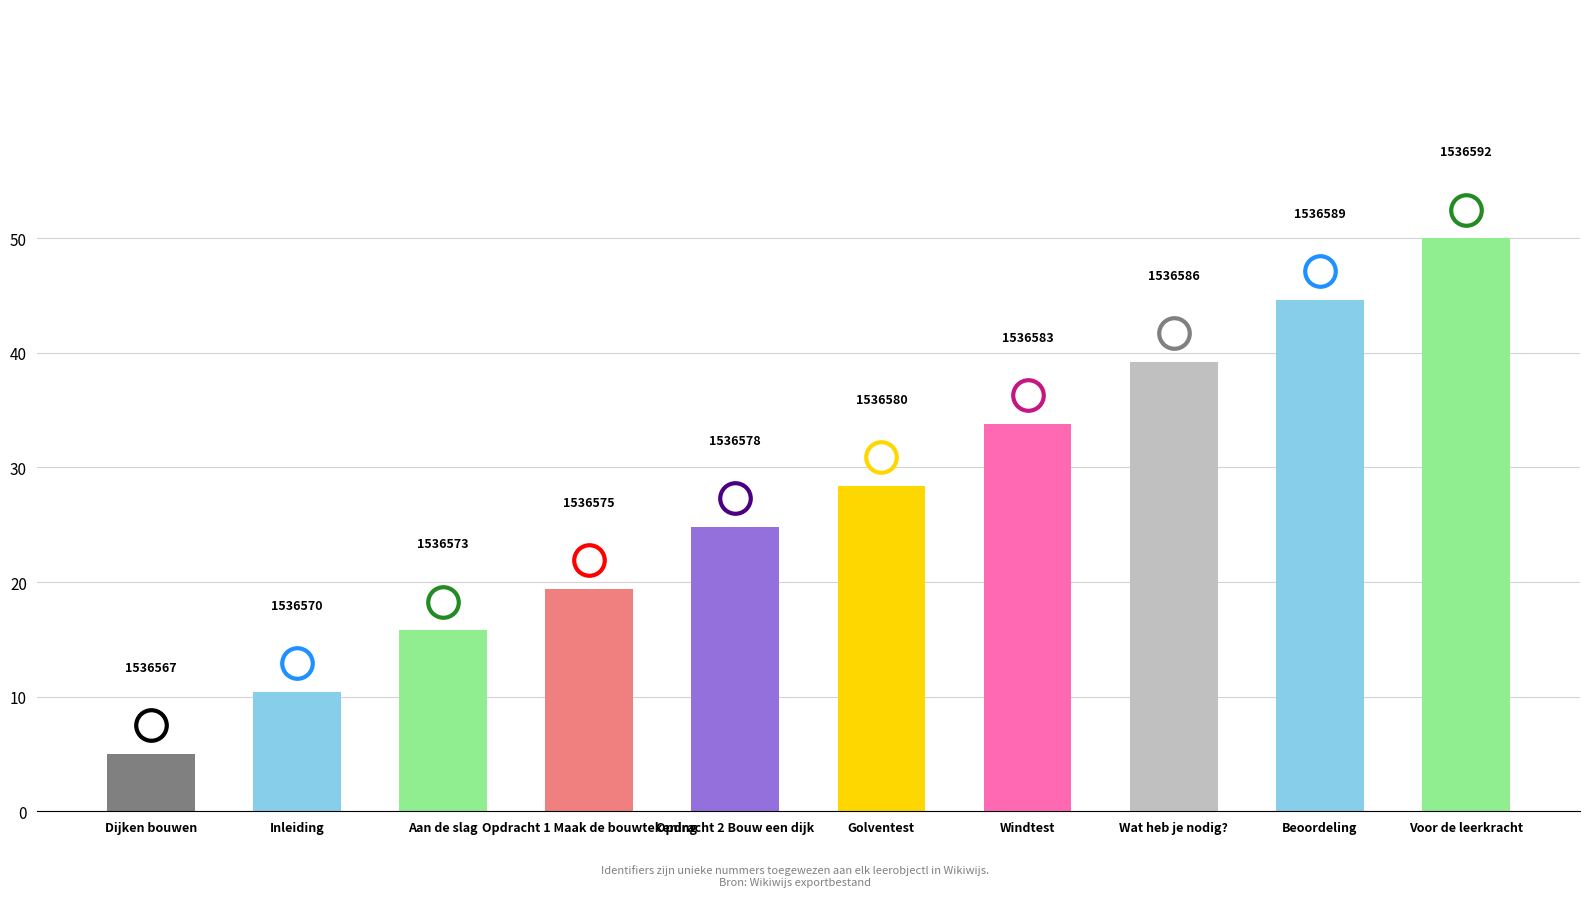

How many bars are there in total?

10